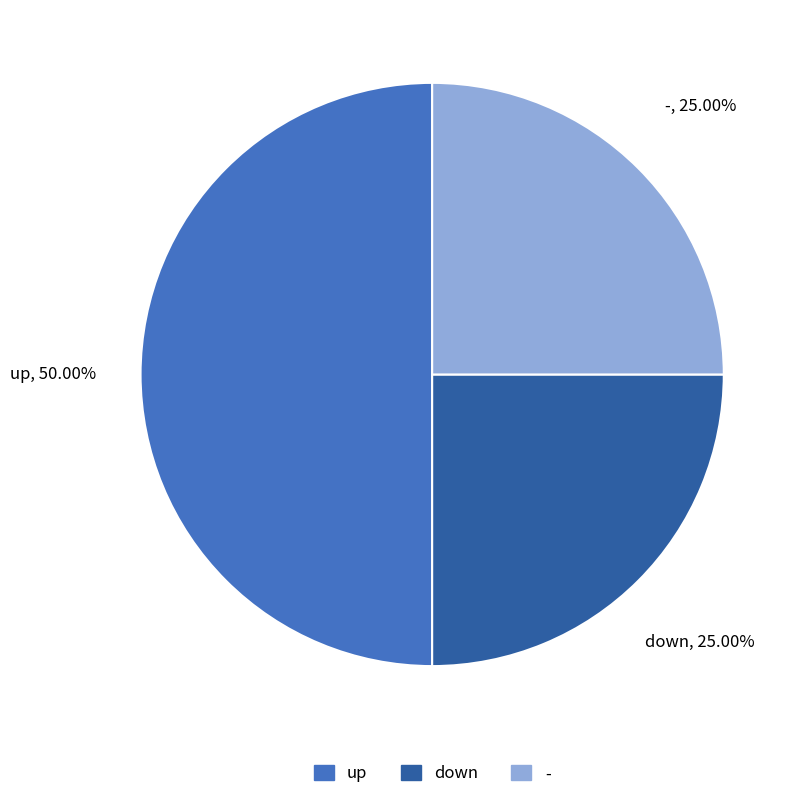

What is the ratio of the value at - to the value at up?

0.5